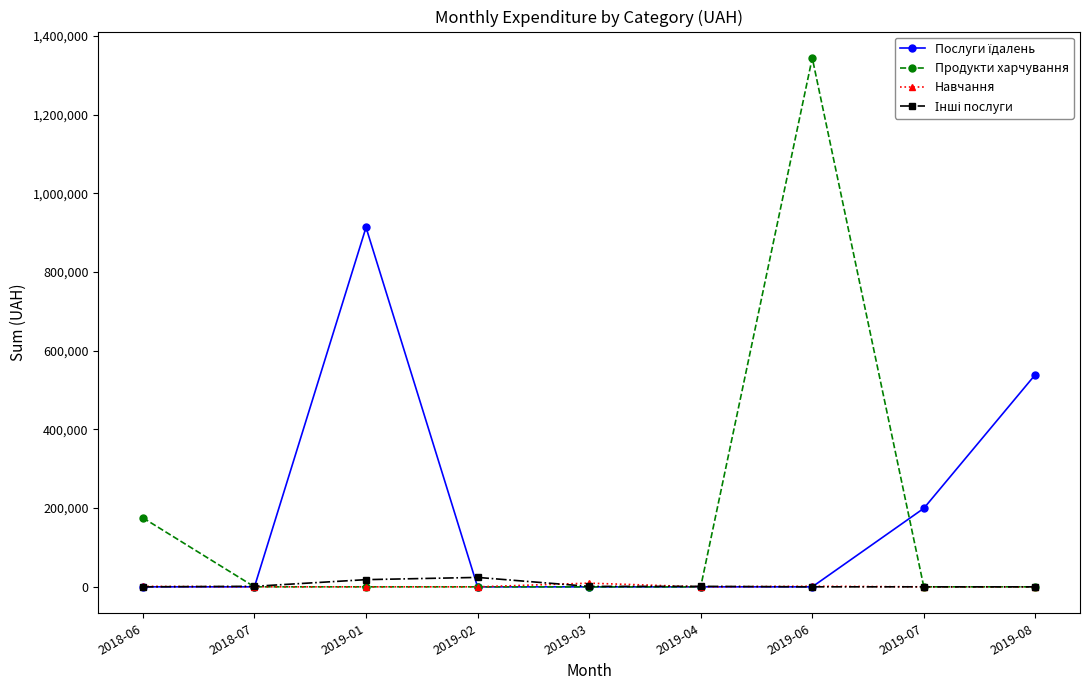

Which category has the highest value in the Продукти харчування series?

2019-06